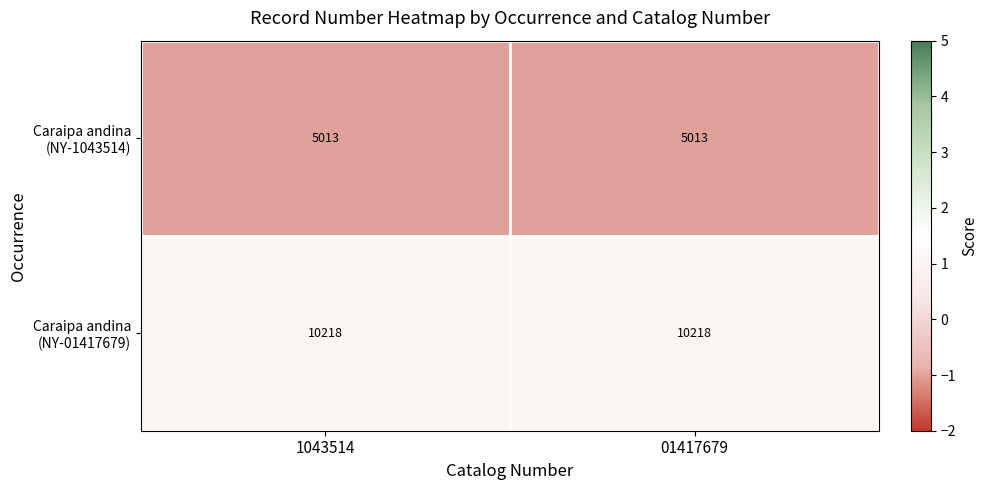

What is the smallest value displayed?

5013